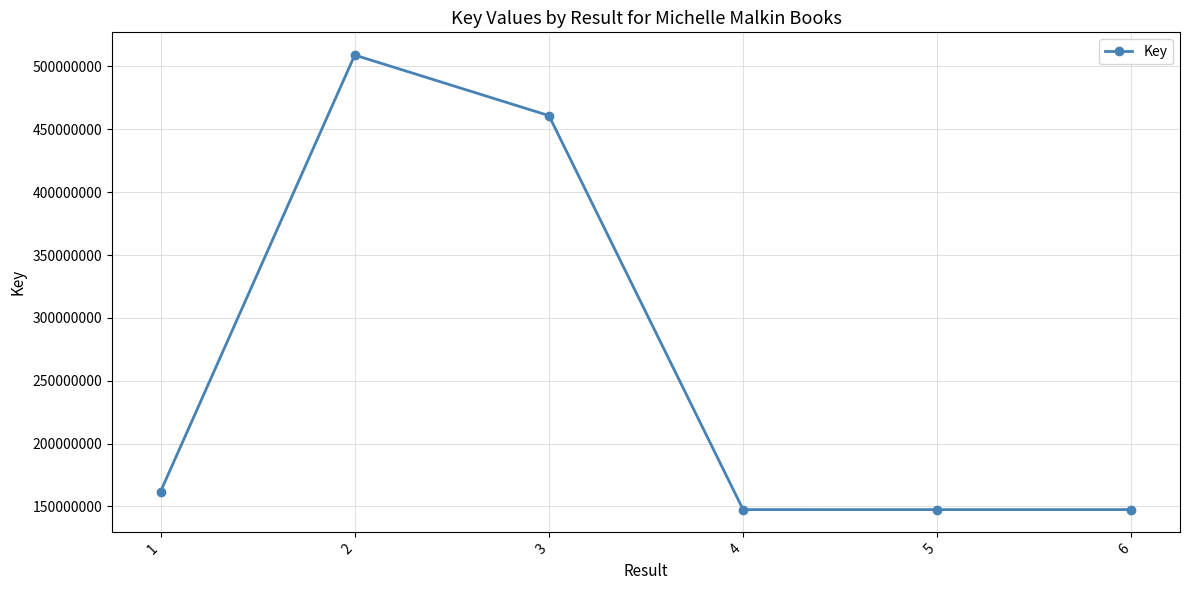

The value at 6 is 264148345. True or false?

False